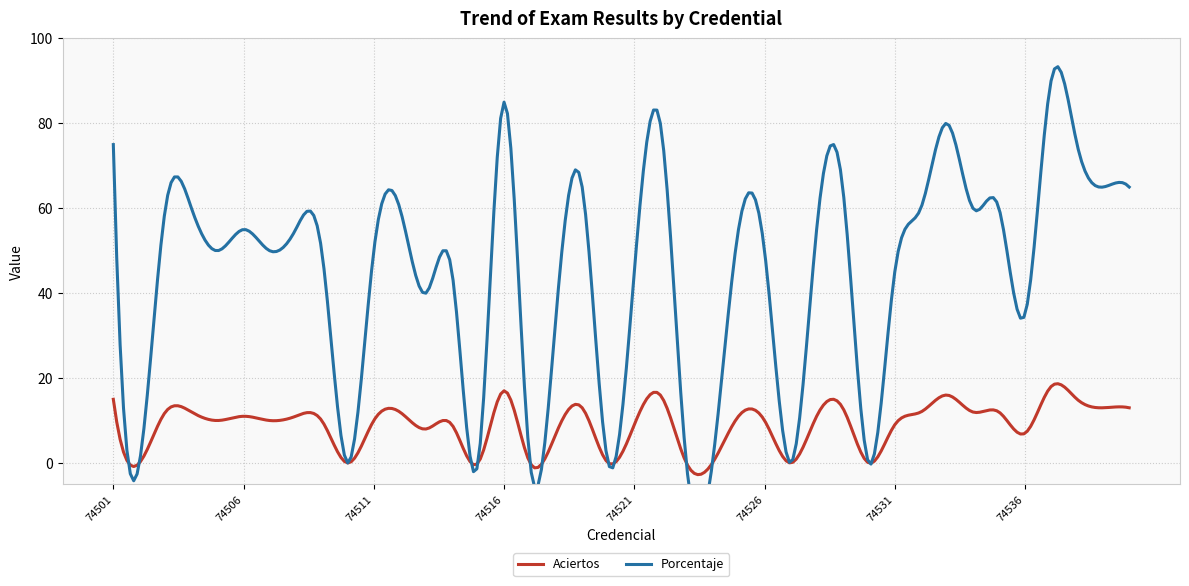

What is the highest value of the Aciertos series?

18.7